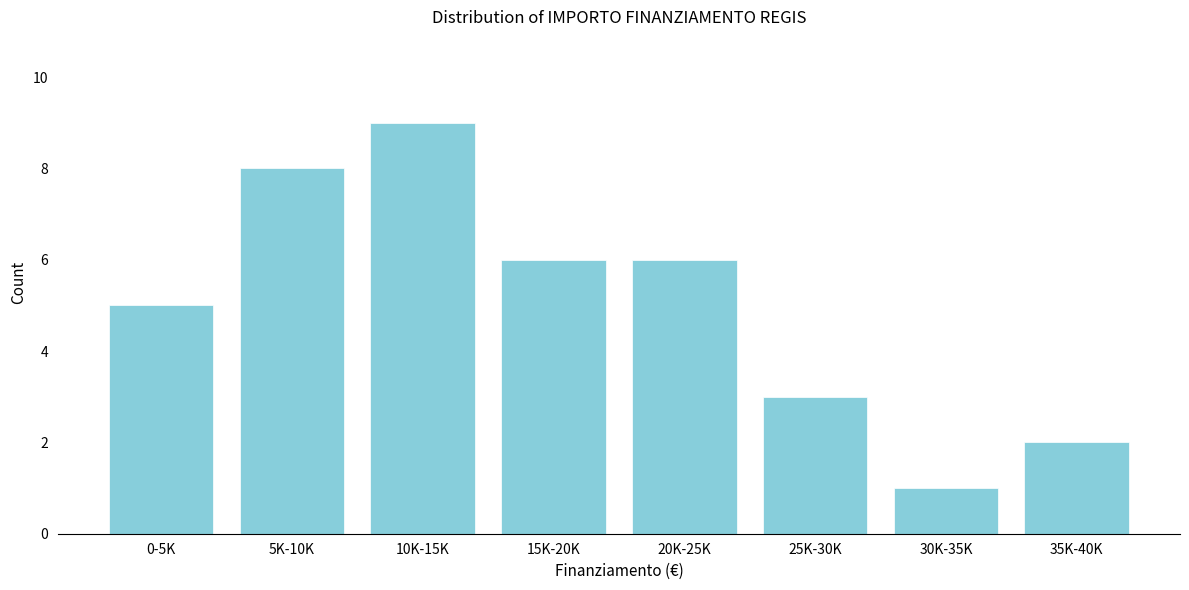

Reading right to left, what are all the values shown in this chart?

2	1	3	6	6	9	8	5